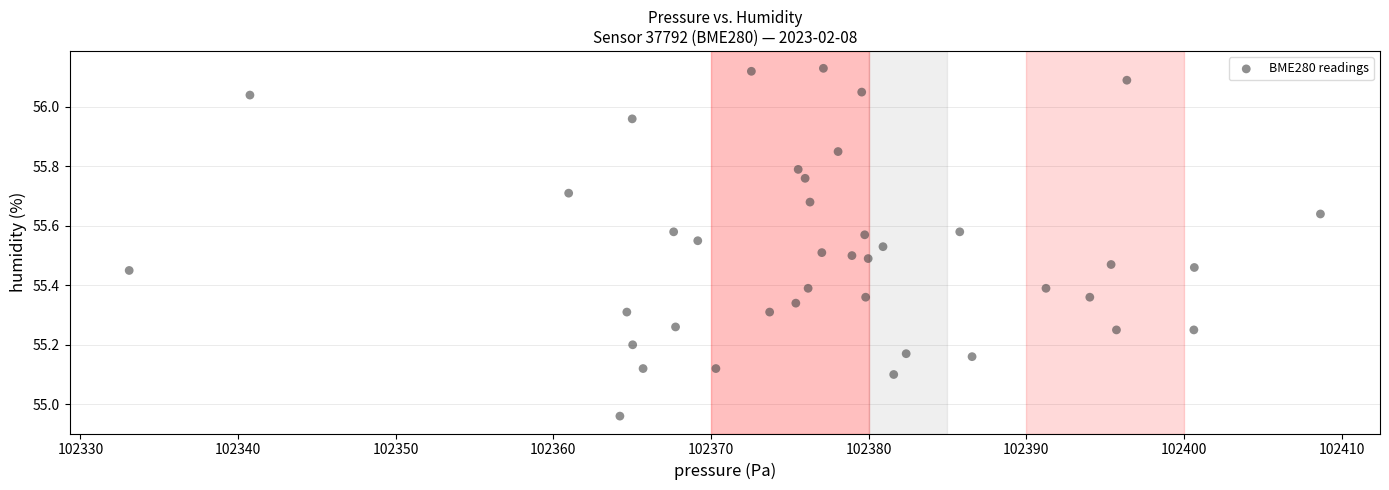

What is the range of X values (max minus min)?

75.6